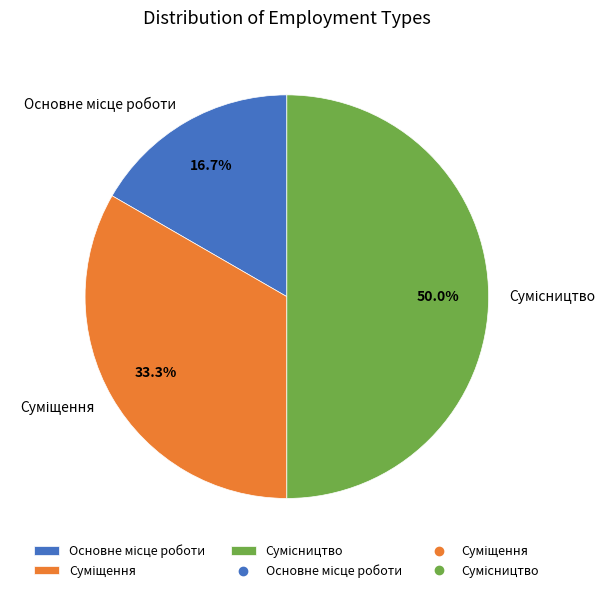

To the nearest percent, what portion does Основне місце роботи represent?

17%